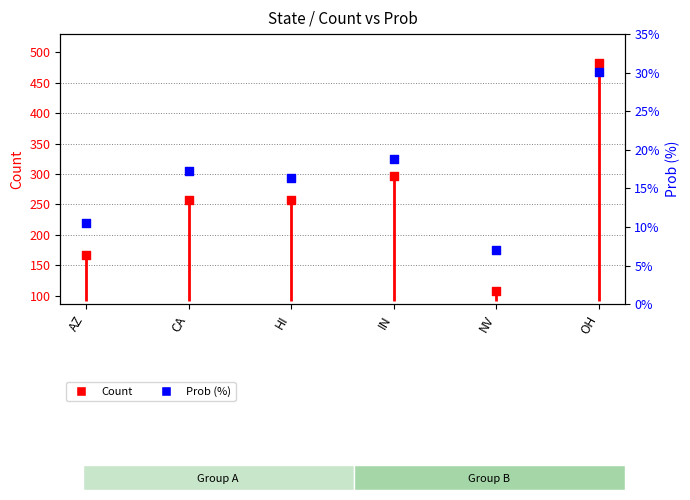

Which series reaches the minimum Y coordinate?

Prob (%)